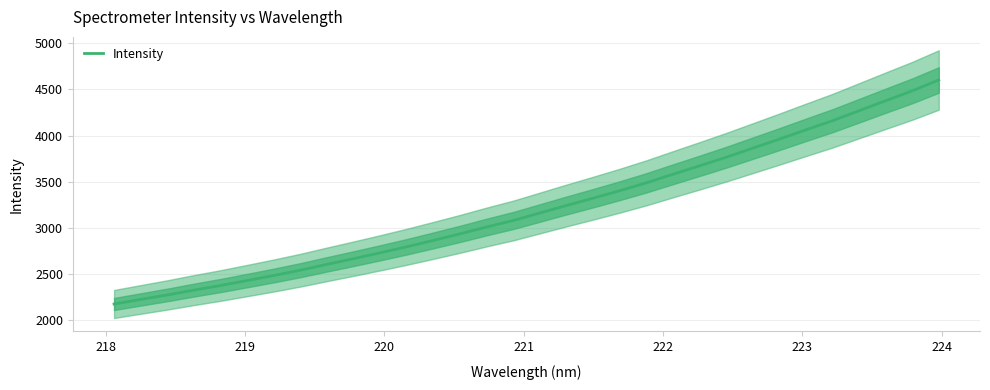

The value at 31 is 7434.9. True or false?

False